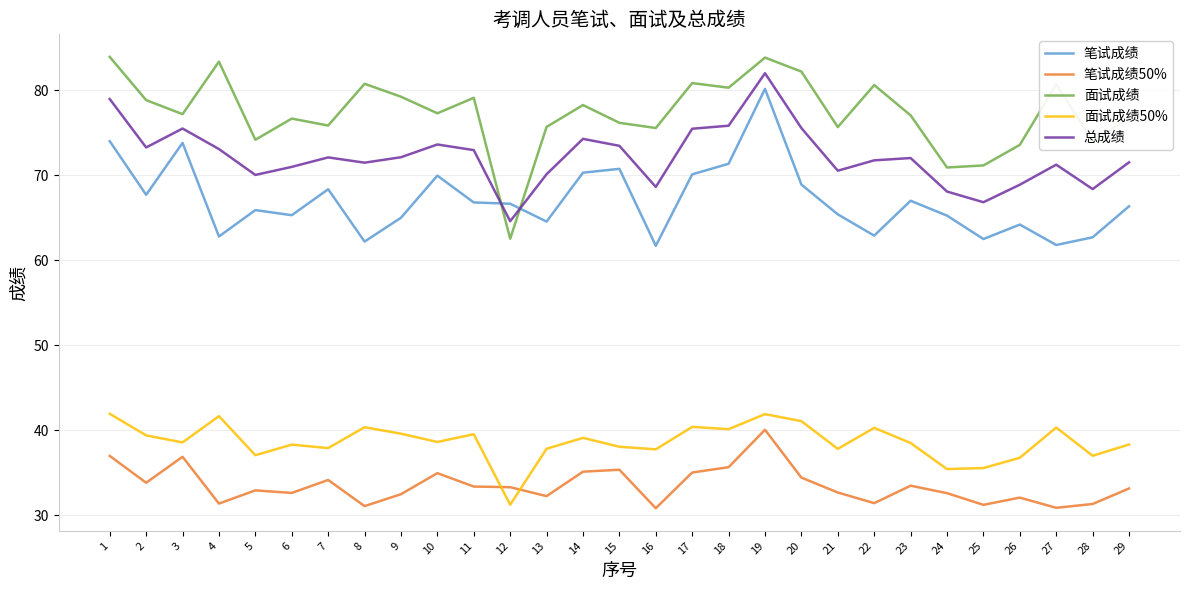

What is the highest value of the 笔试成绩50% series?

40.1